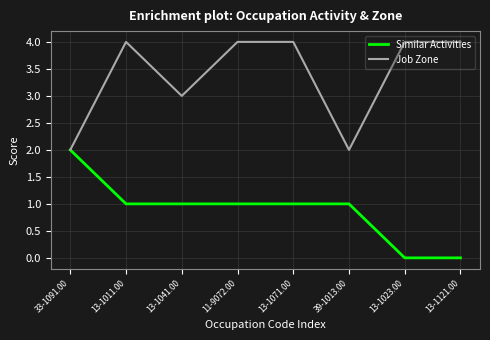

What position from the right is 11-9072.00?

5